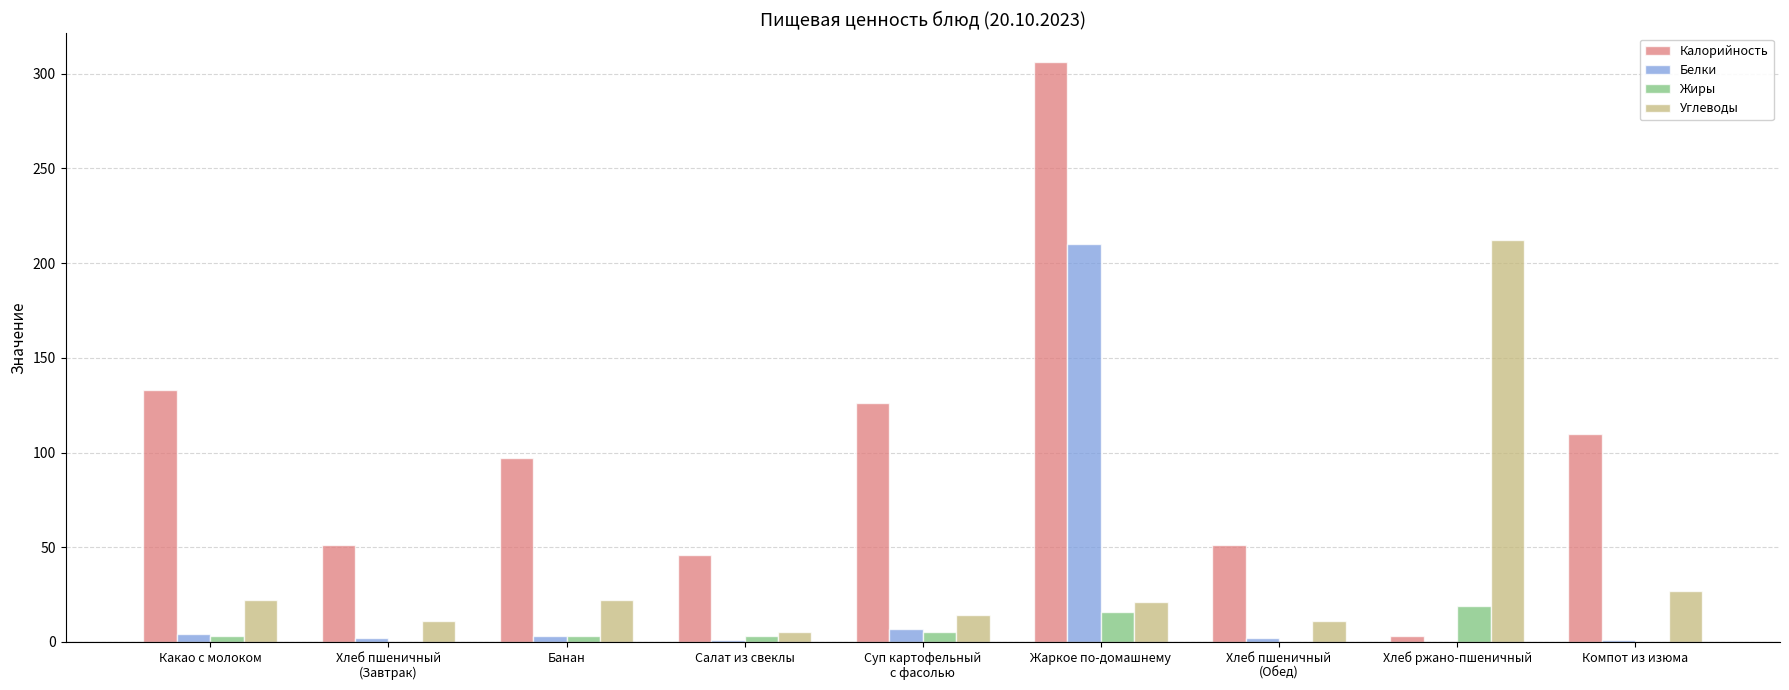

How many groups of bars are there?

9